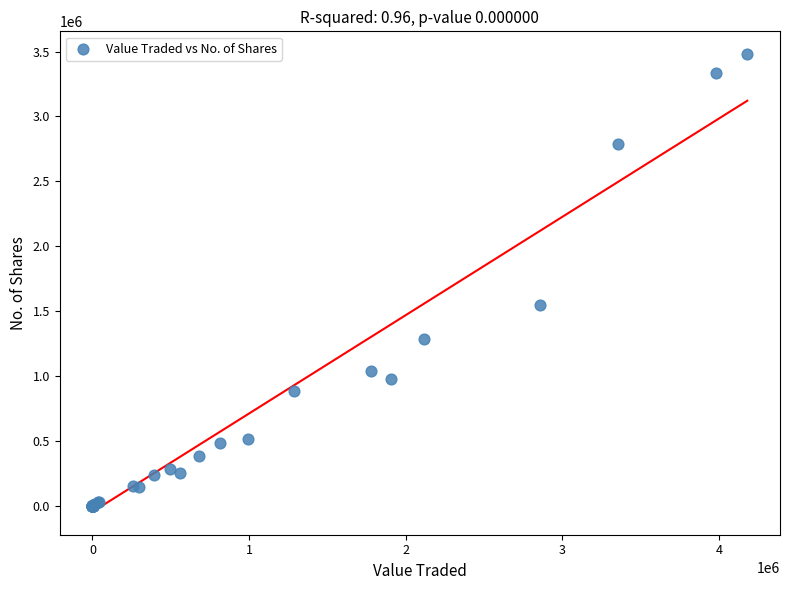

What Y value in the scatter plot is closest to 1739951?

1547100